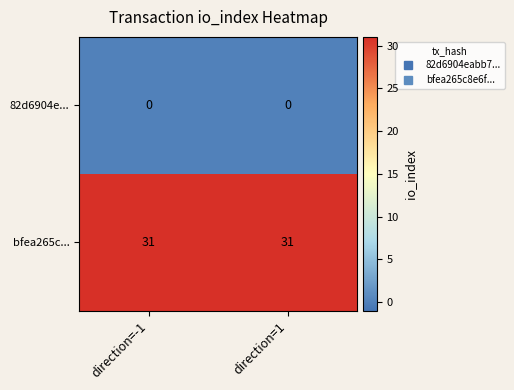

Rank the series by their maximum value, from lowest to highest.

82d6904e..., bfea265c...